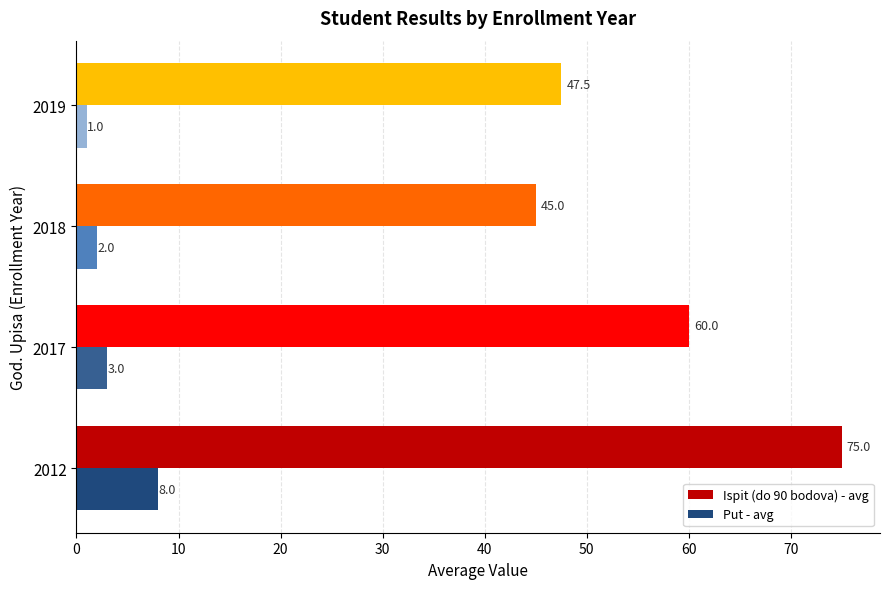

The value of Ispit (do 90 bodova) - avg at 2019 is 47.5. True or false?

True